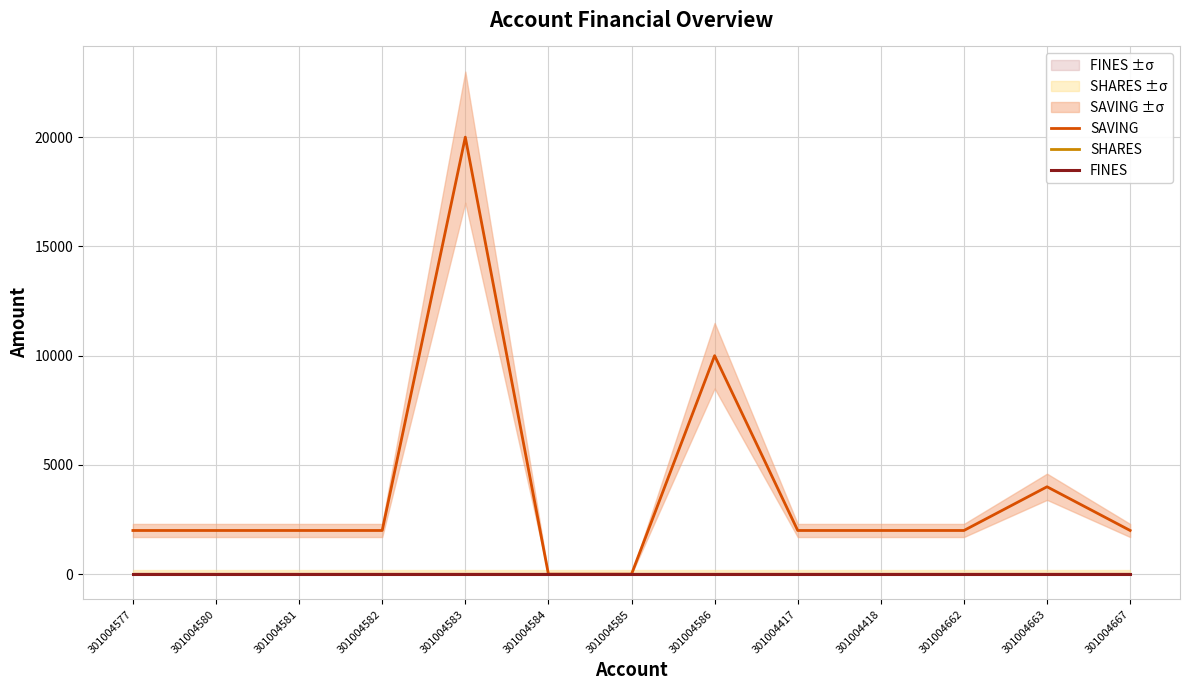

At which label does SAVING reach its minimum?

301004584